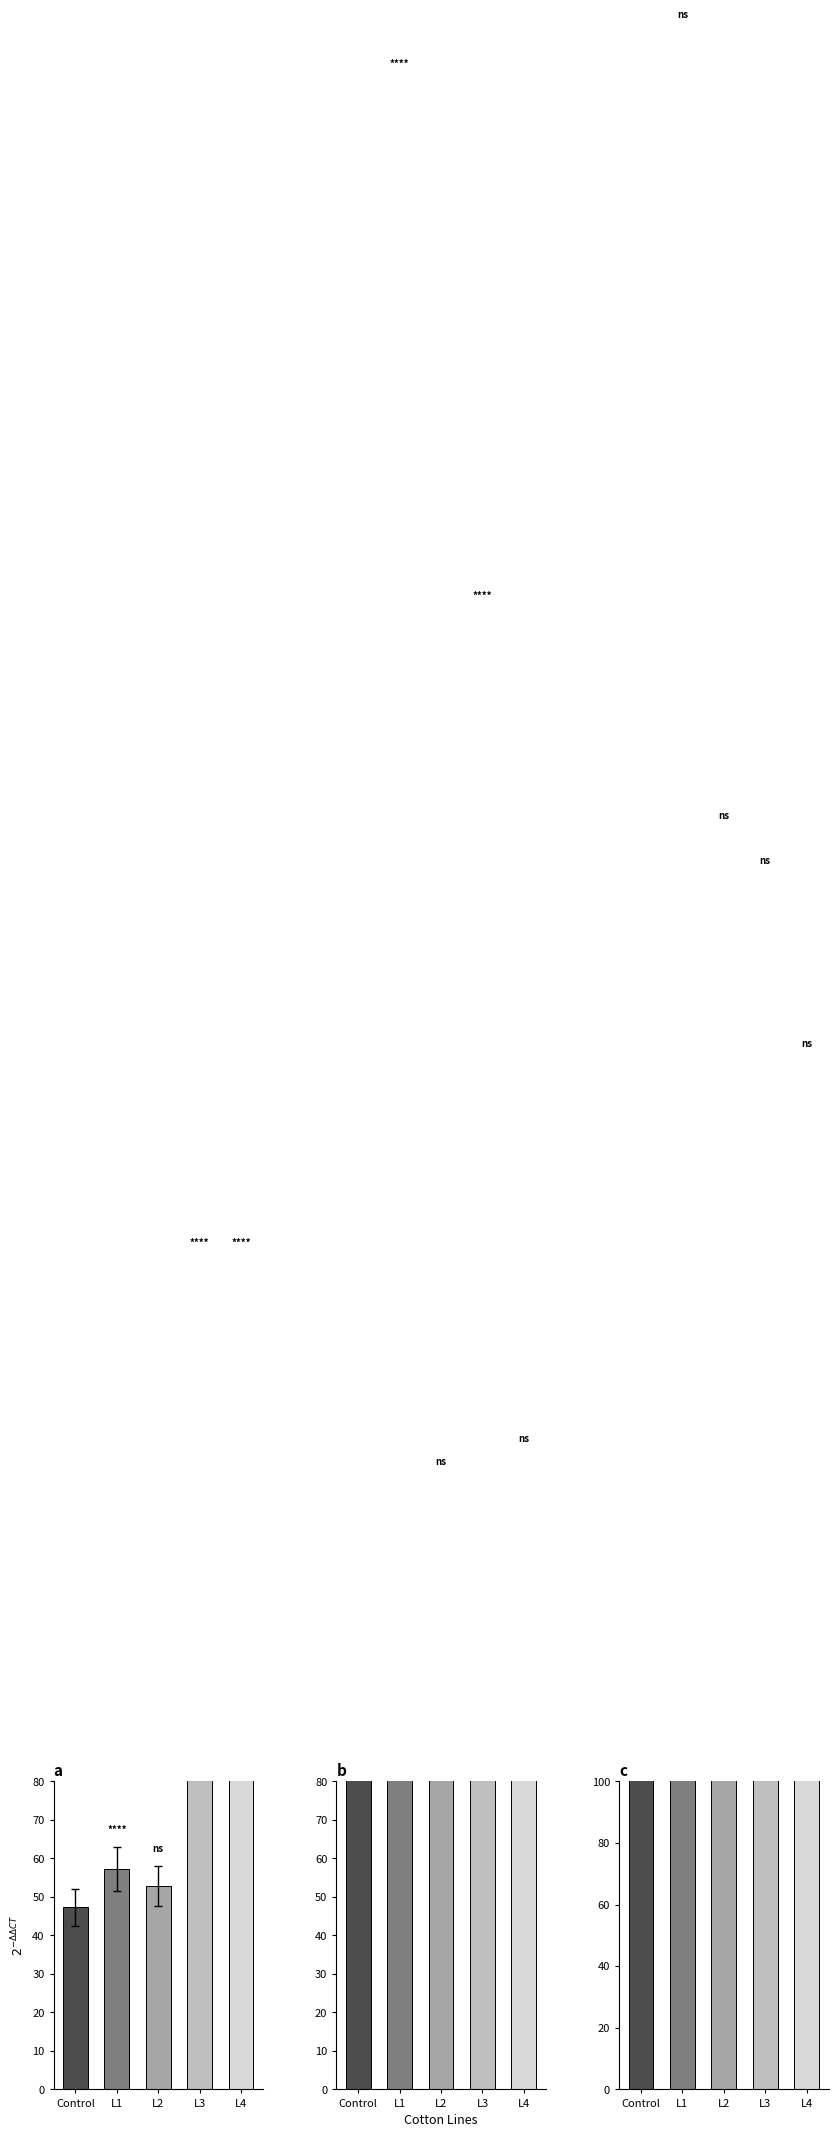

Are the bars horizontal?

No